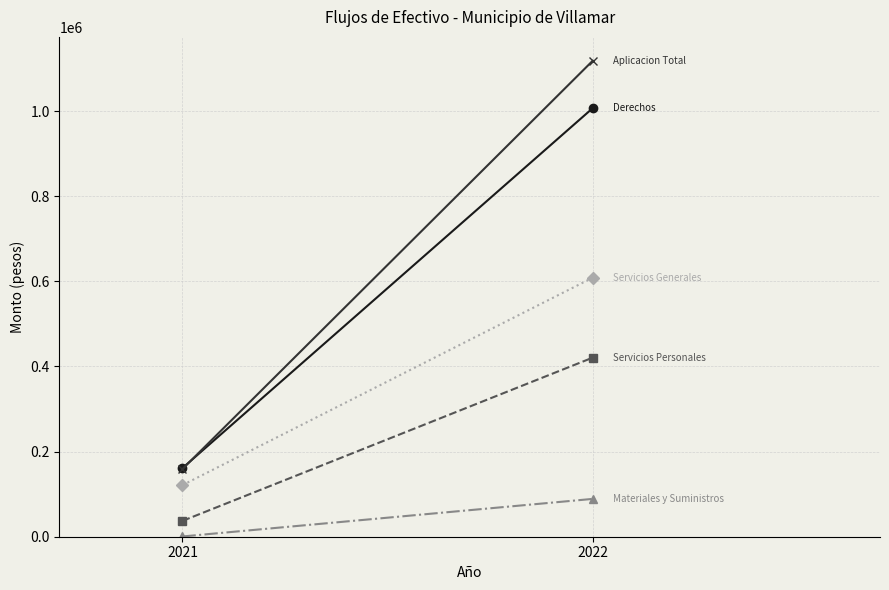

What is the difference between the highest and lowest values at 2021?

160750.0